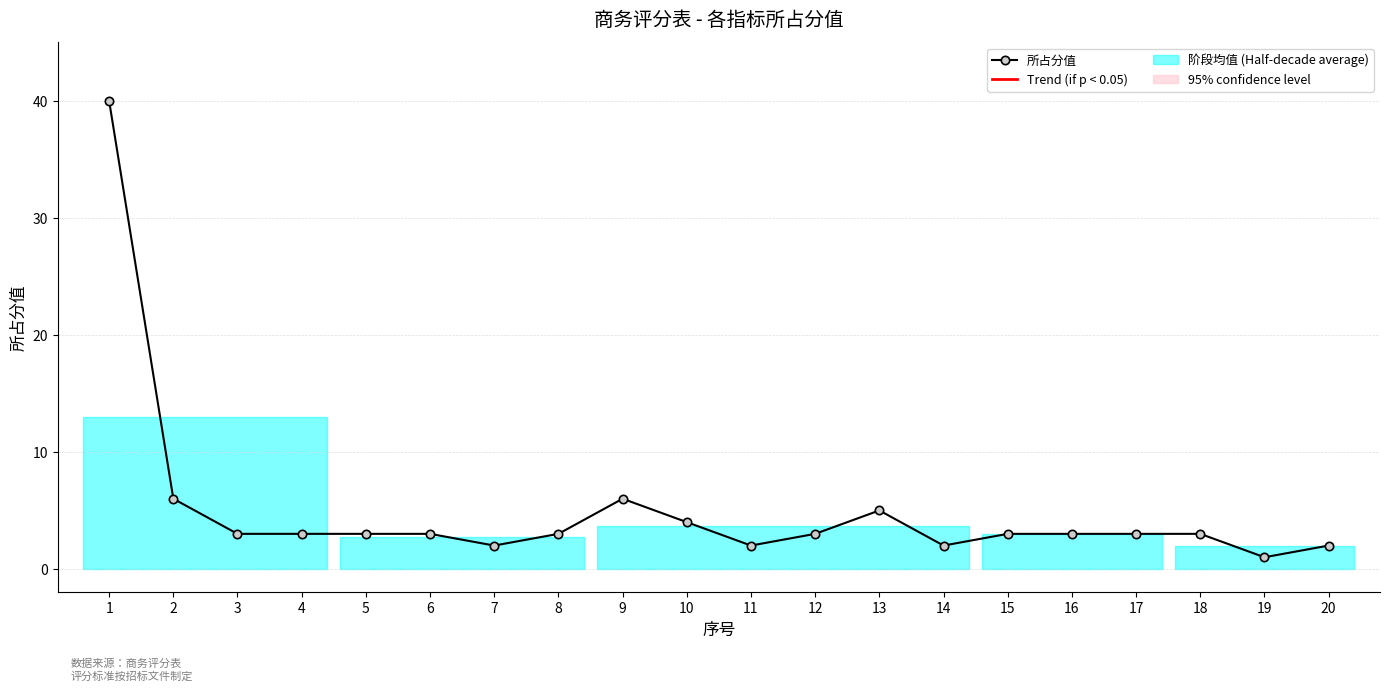

The chart shows a value of 2 at 20. True or false?

True